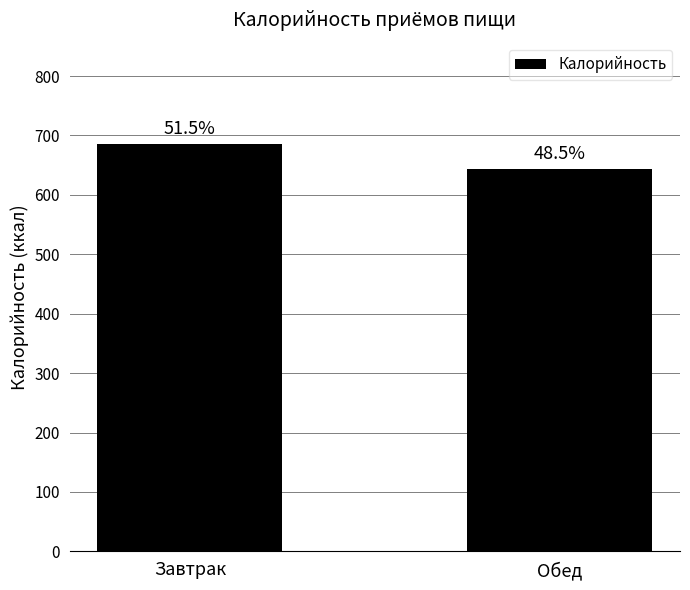

Does the chart contain stacked bars?

No